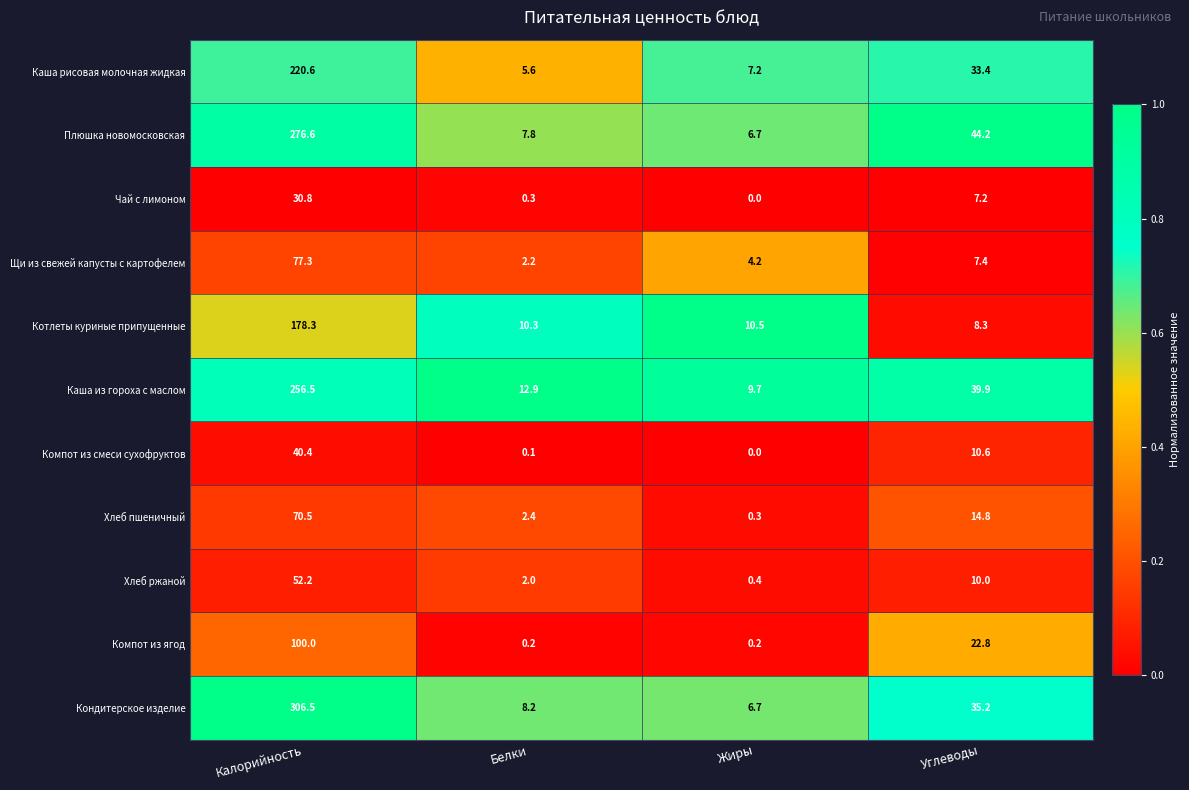

How many series are shown in this chart?

11